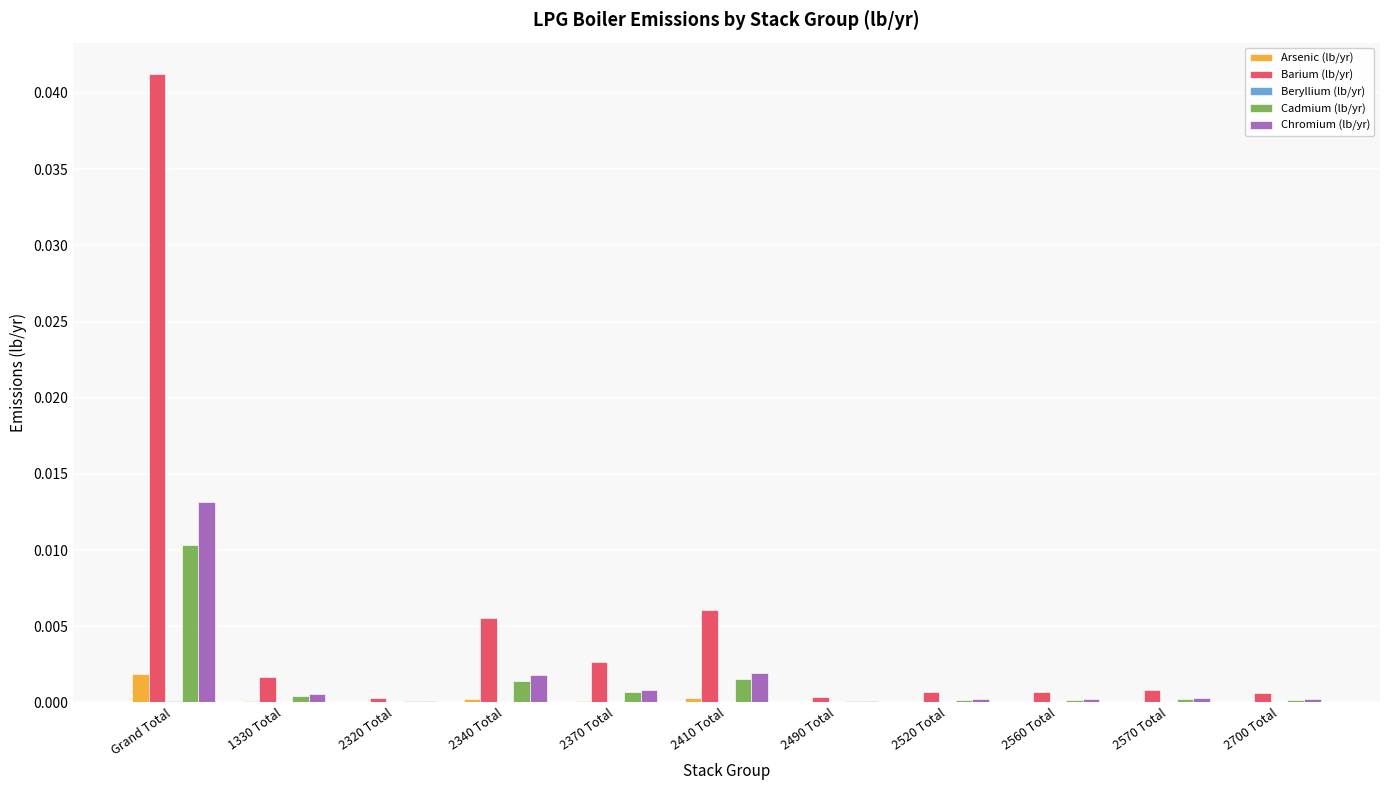

At which label does Cadmium (lb/yr) reach its peak?

Grand Total